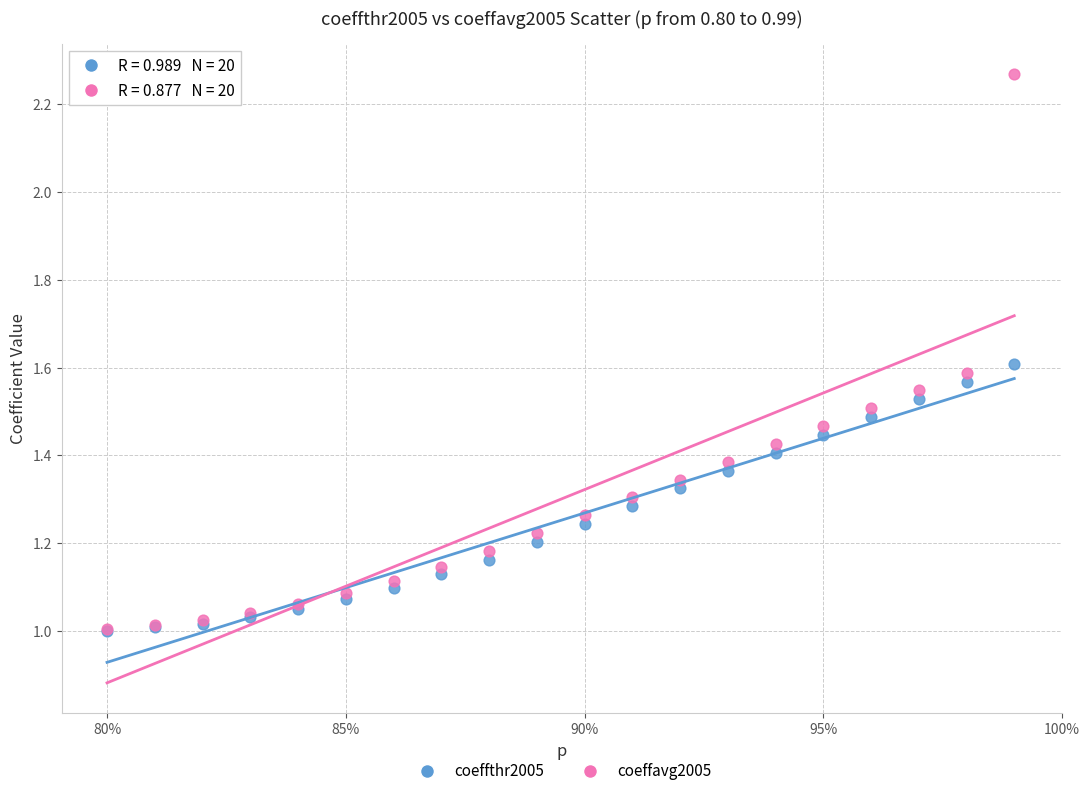

What are all the series names shown in the legend?

coeffthr2005, coeffavg2005